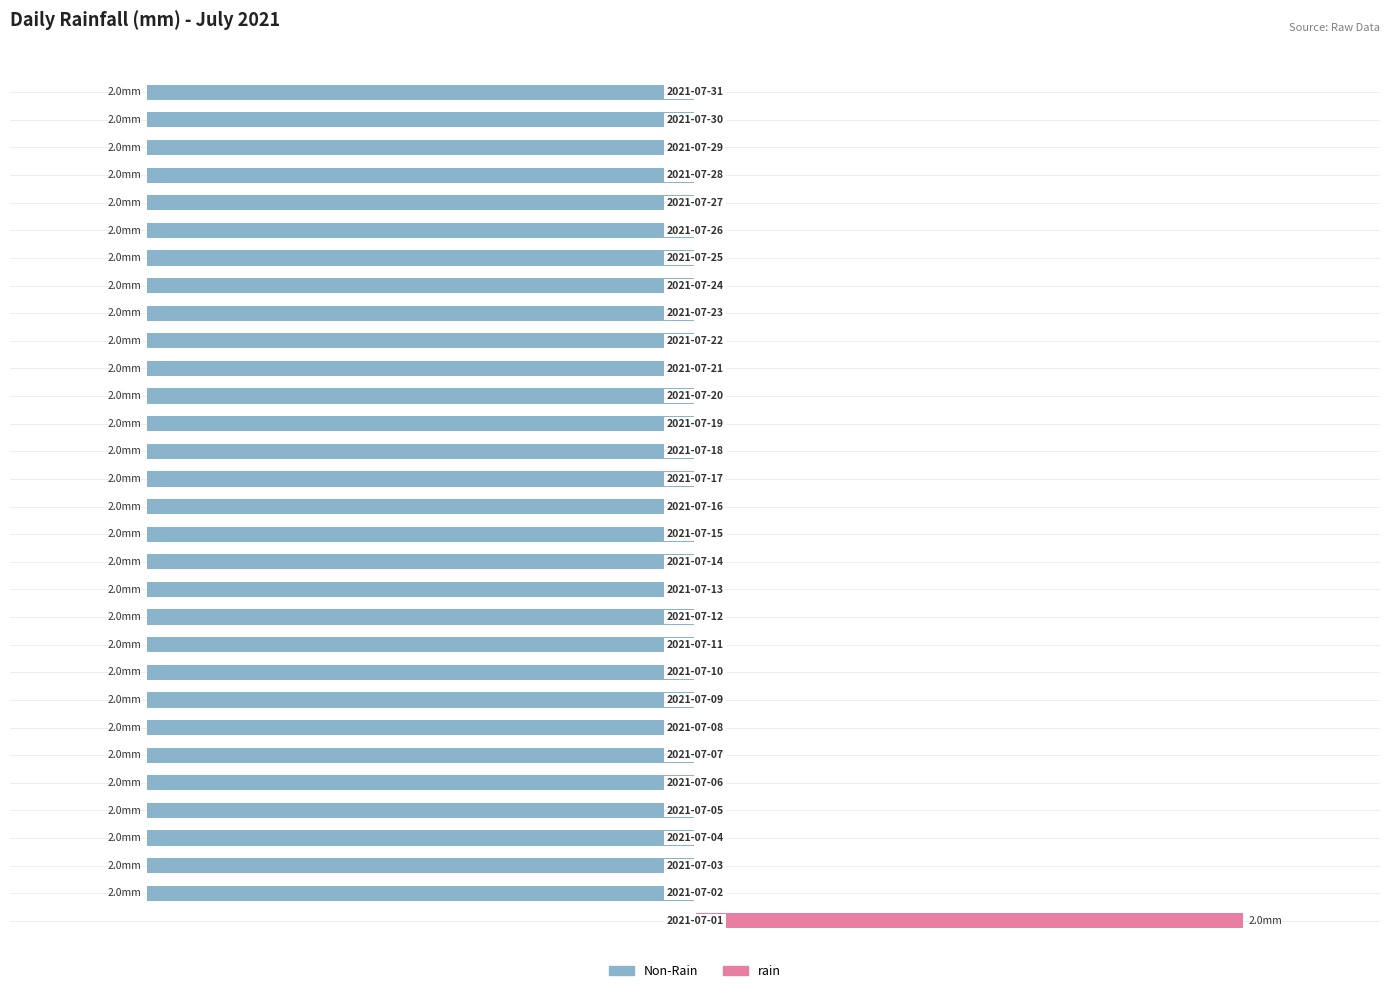

What is the difference between the maximum and minimum values in the Non-Rain Hours series?

2